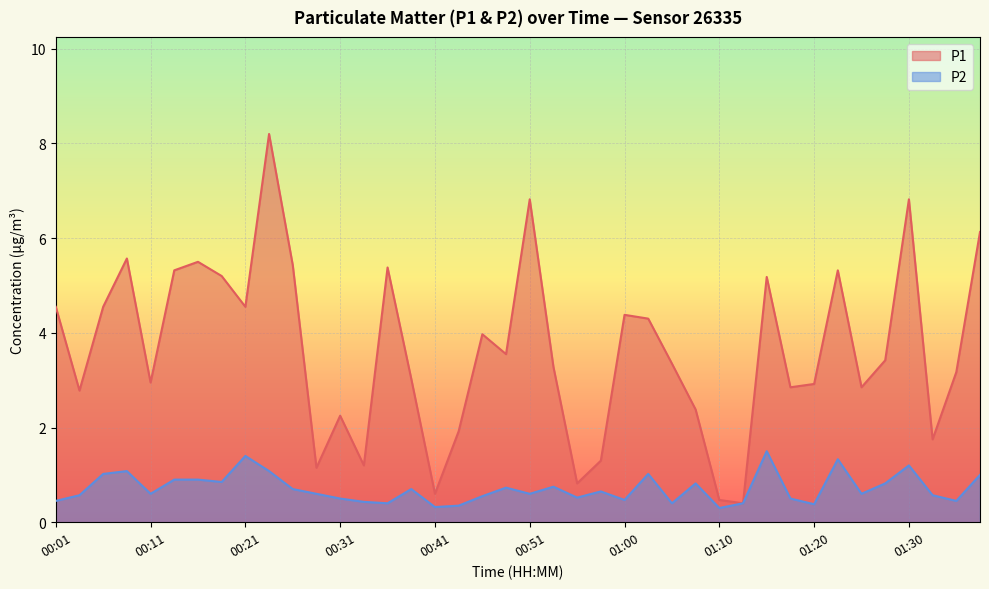

At which label is P2 closest to 0?

01:10